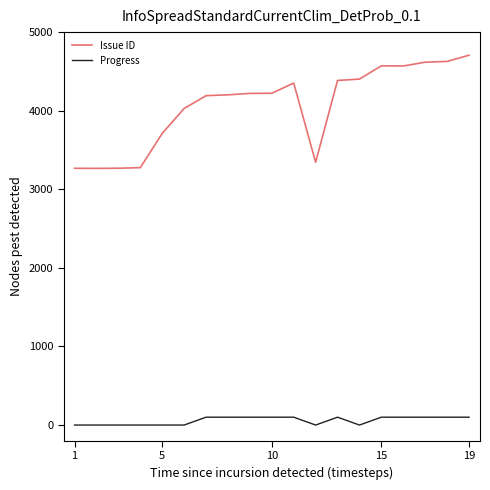

Which series has the largest range (max minus min)?

Issue ID